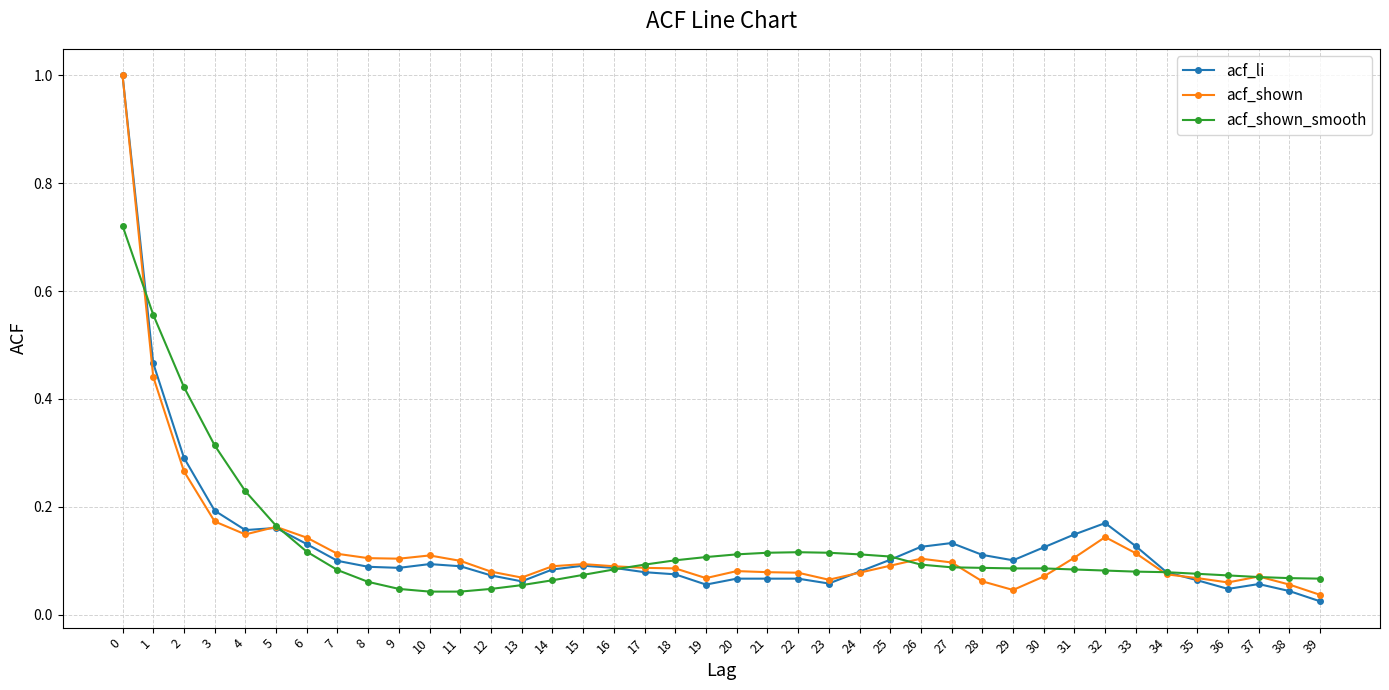

What are all the series names shown in the legend?

acf_li, acf_shown, acf_shown_smooth